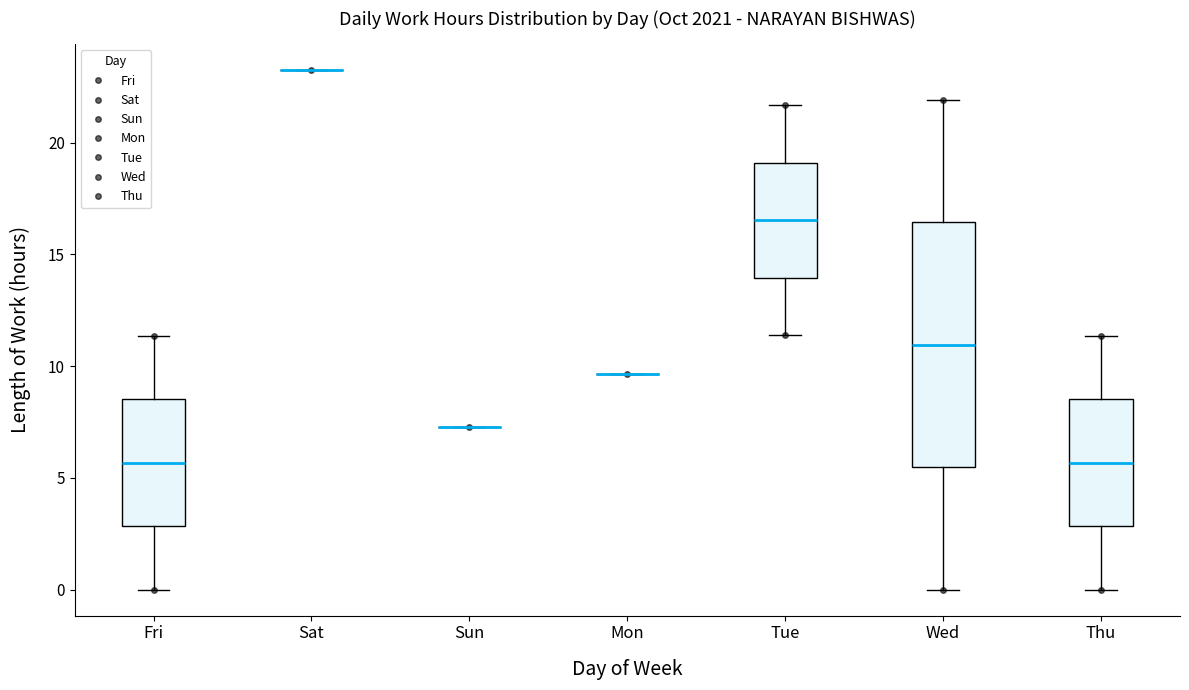

Which box is the tallest, from its lower edge to its upper edge?

Wed